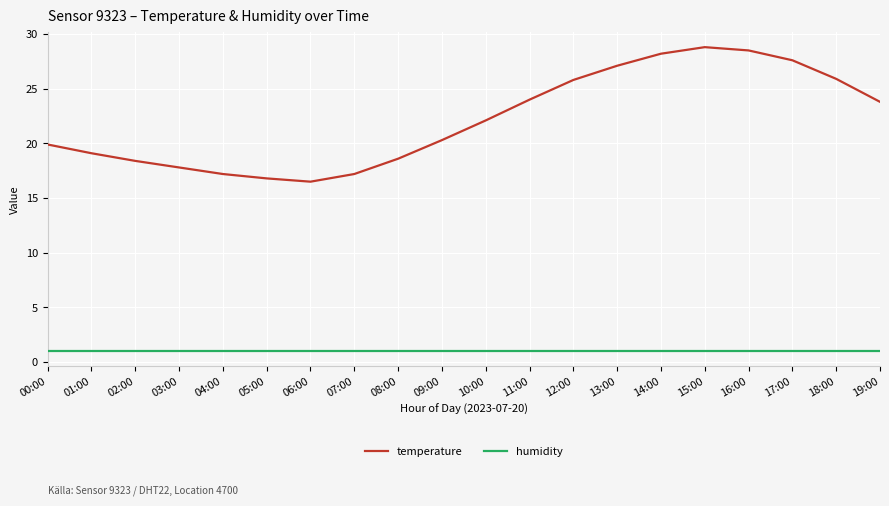

Rank the series by their maximum value, from lowest to highest.

humidity, temperature